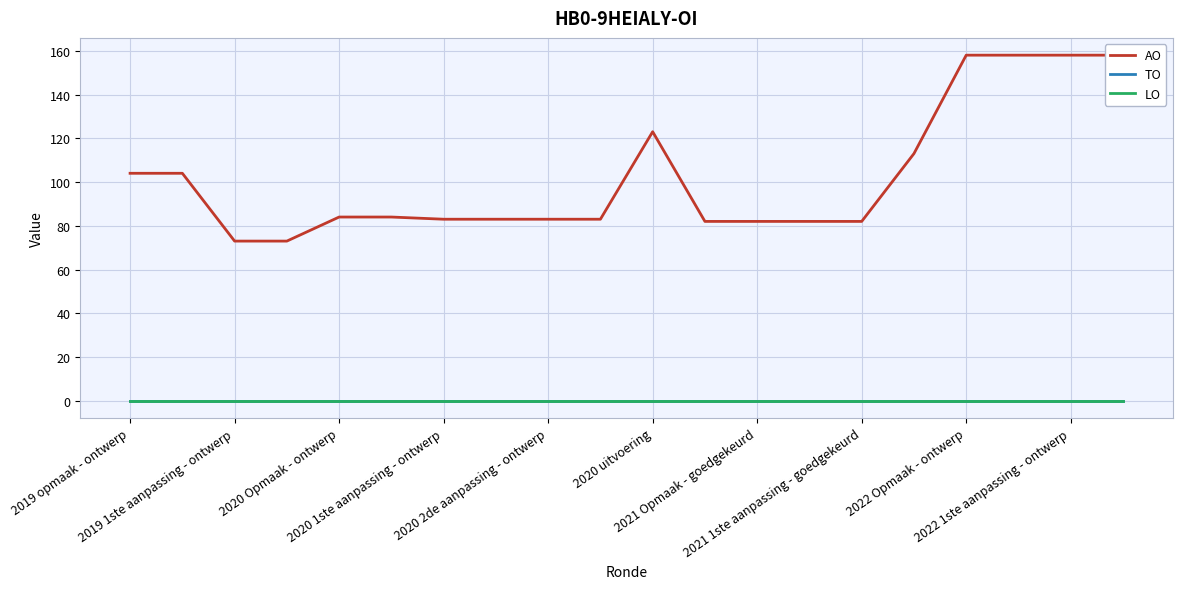

How many distinct data groups are displayed?

3